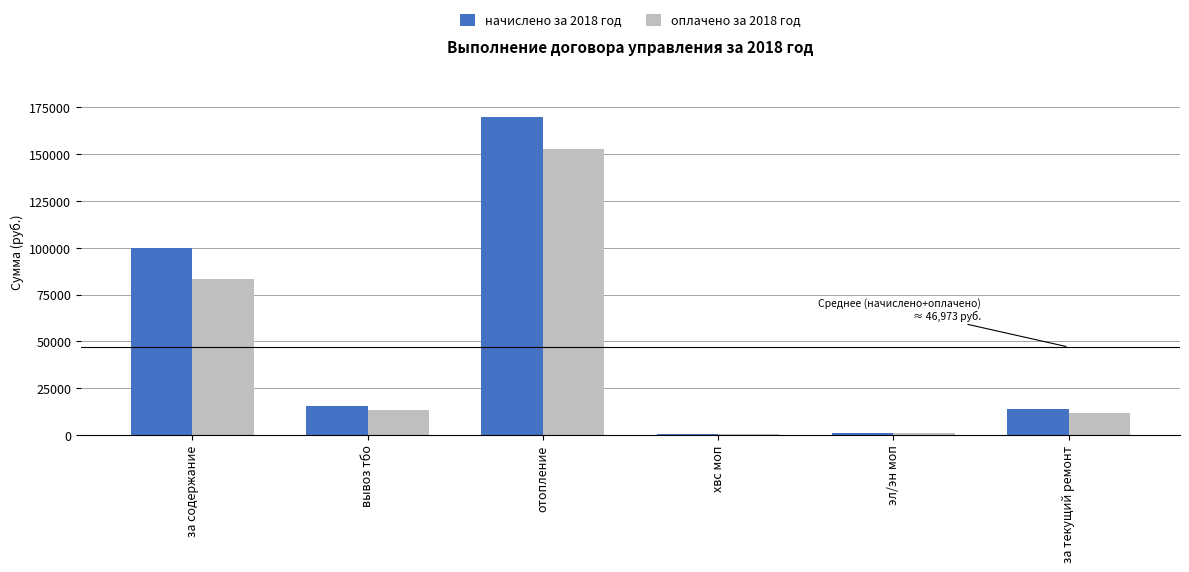

Between за содержание and вывоз тбо, which series saw the biggest shift?

начислено за 2018 год